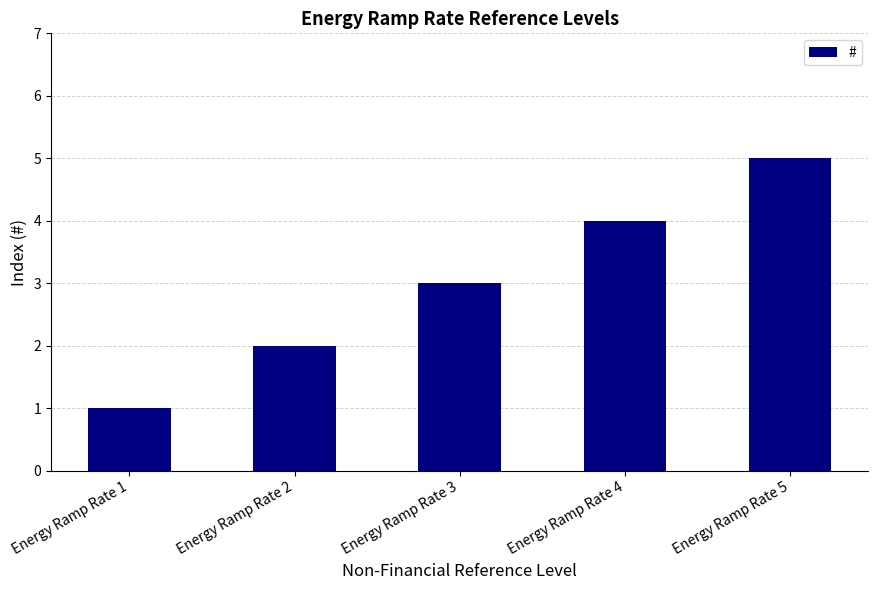

What is the change in value from Energy Ramp Rate 1 to Energy Ramp Rate 5?

+4